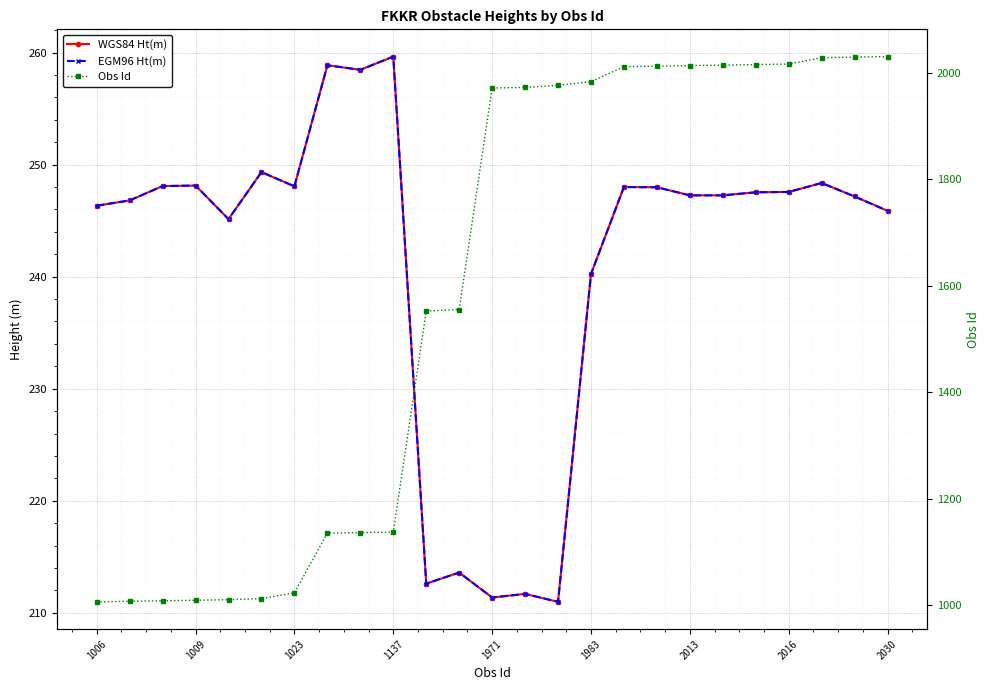

Reading left to right, transcribe all the data shown in this chart.

WGS84 Ht(m): 246.3	246.8	248.1	248.1	245.1	249.3	248.1	258.9	258.5	259.6	212.6	213.6	211.4	211.7	211.0	240.2	248.0	248.0	247.3	247.3	247.5	247.6	248.4	247.2	245.9
EGM96 Ht(m): 246.3	246.8	248.1	248.1	245.1	249.3	248.1	258.9	258.5	259.6	212.6	213.6	211.4	211.7	211.0	240.2	248.0	248.0	247.3	247.3	247.5	247.6	248.4	247.2	245.9
Obs Id: 1006.0	1007.0	1008.0	1009.0	1010.0	1012.0	1023.0	1135.0	1136.0	1137.0	1552.0	1555.0	1971.0	1972.0	1976.0	1983.0	2011.0	2012.0	2013.0	2014.0	2015.0	2016.0	2028.0	2029.0	2030.0